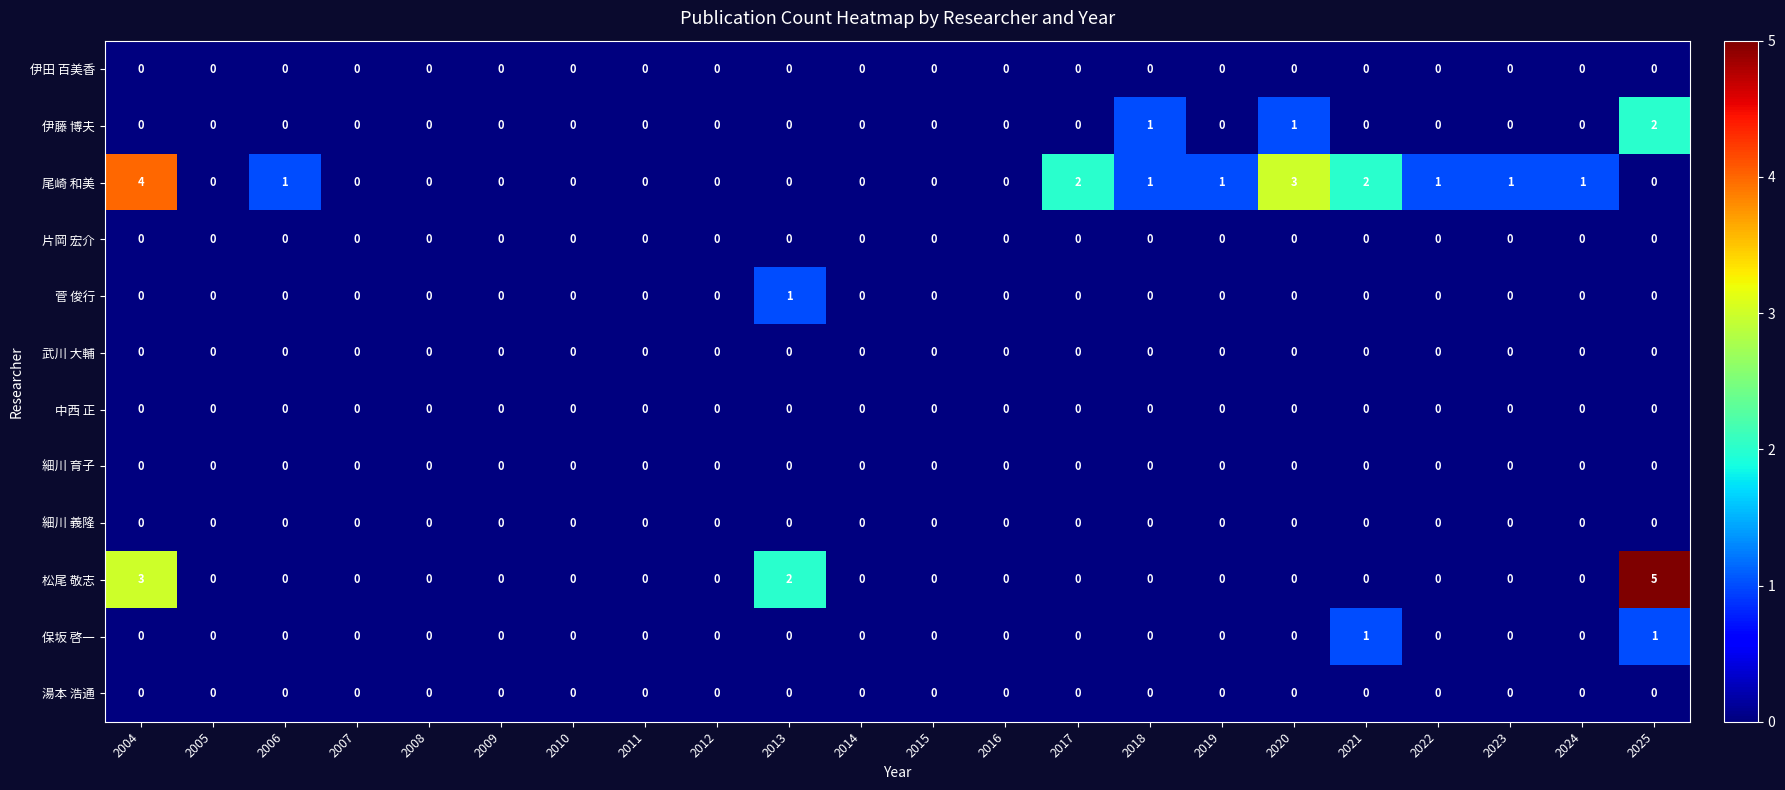

Which series has the largest total across all categories?

尾崎 和美